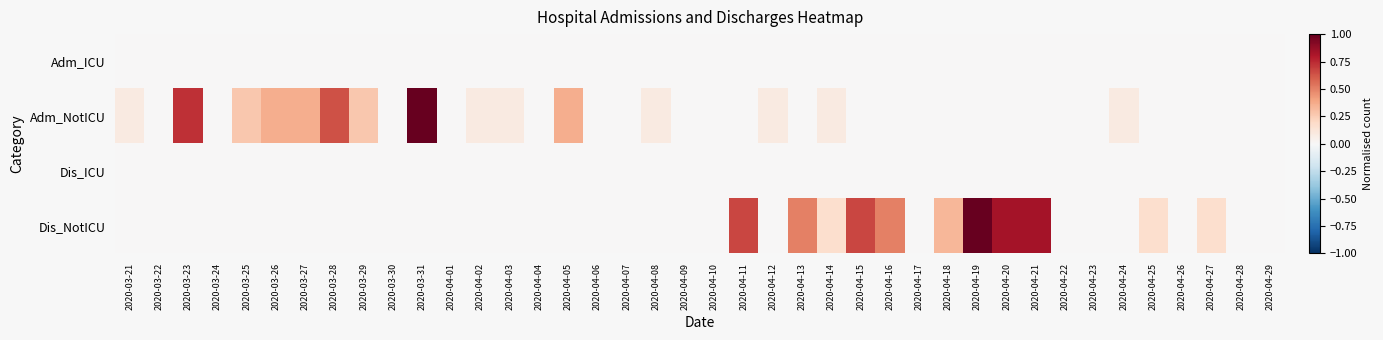

Between 2020-04-29 and 2020-03-21, which is larger?

2020-04-29